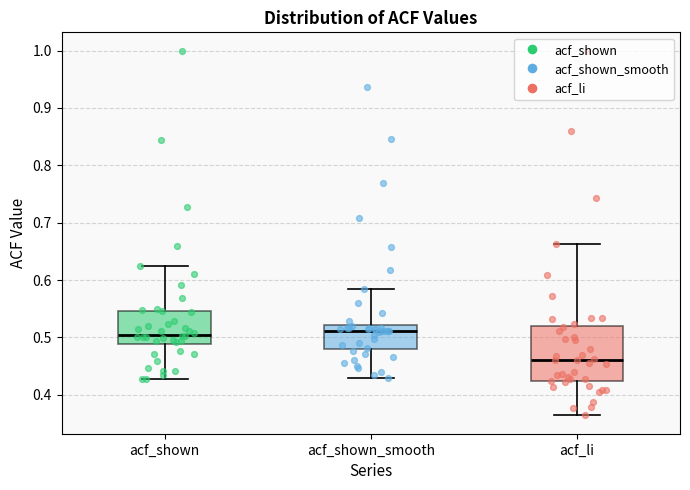

Which box is the tallest, from its lower edge to its upper edge?

acf_li